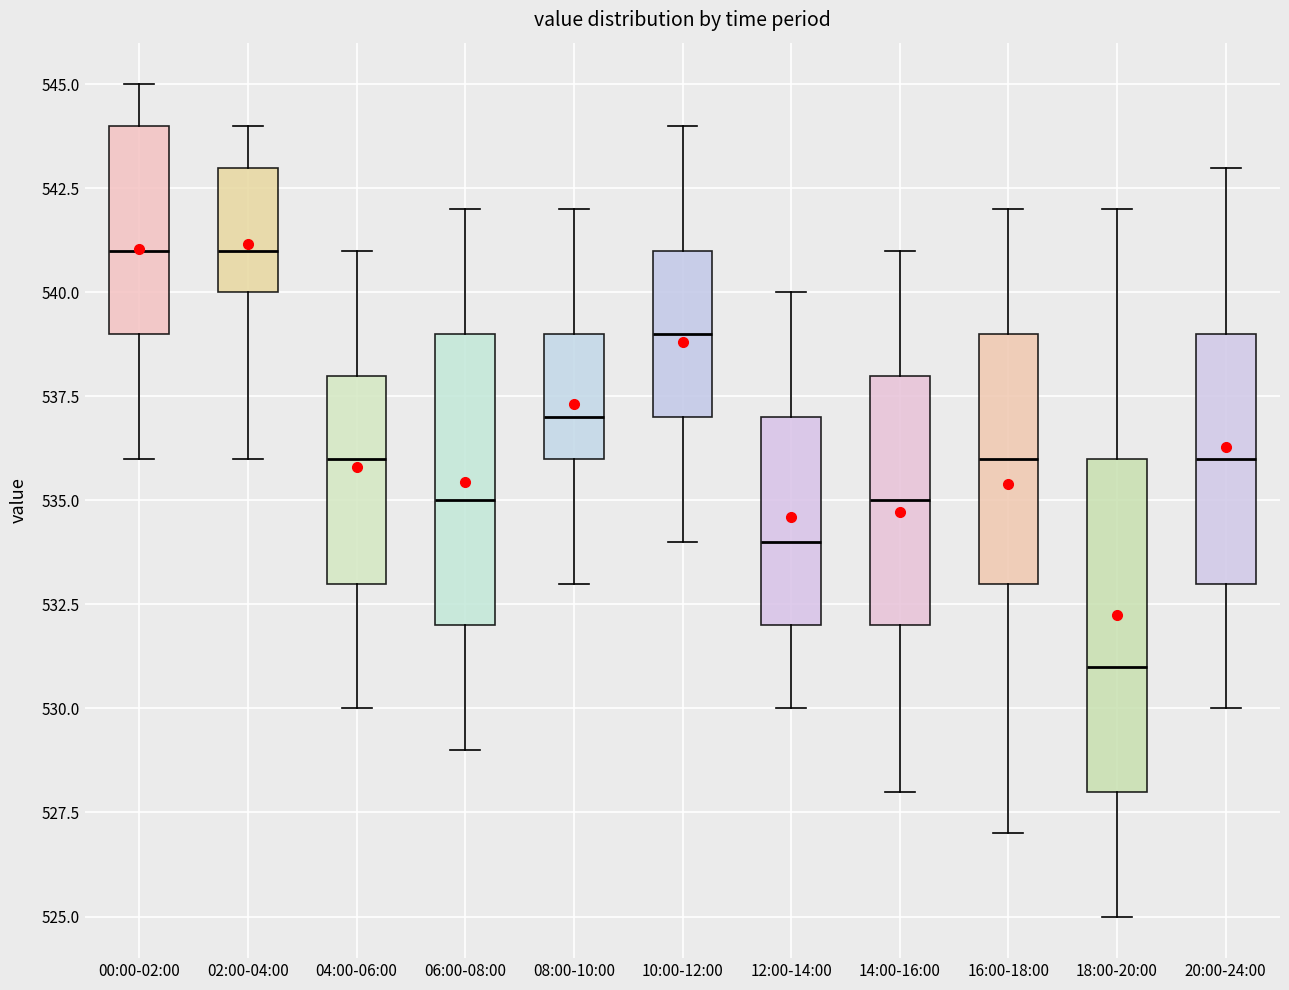

Reading left to right, transcribe this box plot: for each box, give where its median line is, the range the box spans, and where its two whiskers end, as read against the y-axis. The values are not printed on the chart, so give them approximately, as read against the axis.

00:00-02:00: median 541, box 539 to 544, whiskers 536 to 545
02:00-04:00: median 541, box 540 to 543, whiskers 536 to 544
04:00-06:00: median 536, box 533 to 538, whiskers 530 to 541
06:00-08:00: median 535, box 532 to 539, whiskers 529 to 542
08:00-10:00: median 537, box 536 to 539, whiskers 533 to 542
10:00-12:00: median 539, box 537 to 541, whiskers 534 to 544
12:00-14:00: median 534, box 532 to 537, whiskers 530 to 540
14:00-16:00: median 535, box 532 to 538, whiskers 528 to 541
16:00-18:00: median 536, box 533 to 539, whiskers 527 to 542
18:00-20:00: median 531, box 528 to 536, whiskers 525 to 542
20:00-24:00: median 536, box 533 to 539, whiskers 530 to 543